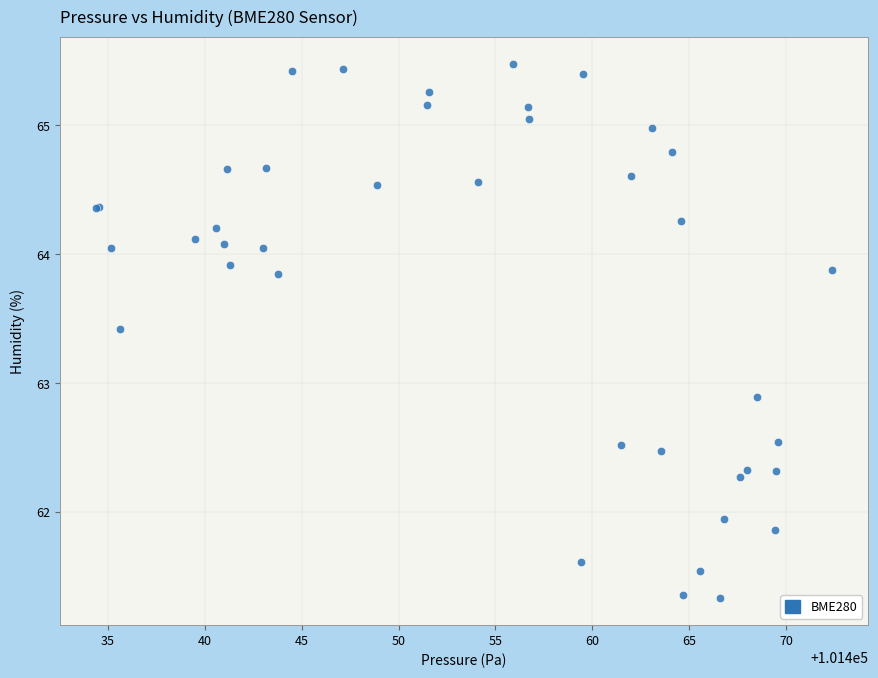

What Y value in the scatter plot is closest to 63?

62.9